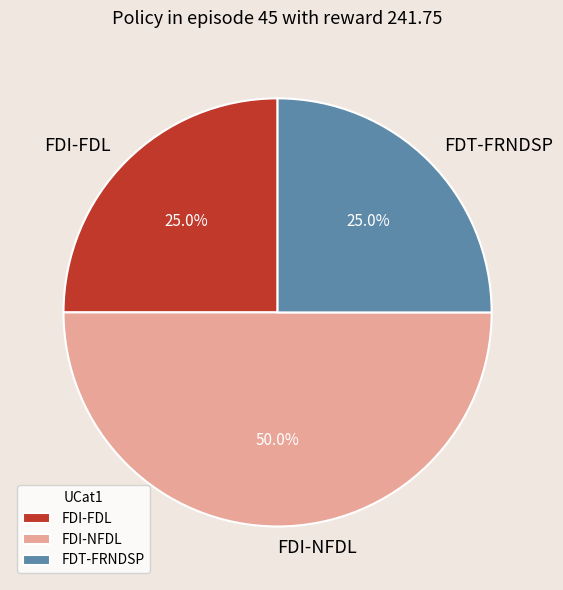

To the nearest percent, what is the difference between the largest and smallest slice percentages?

25%